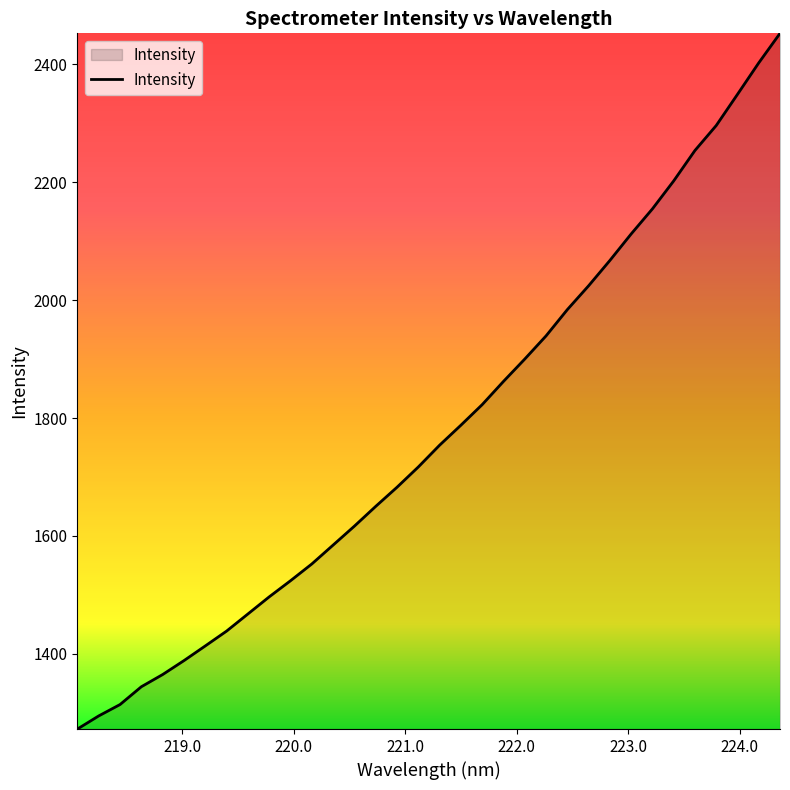

What is the difference between the maximum and minimum values?

1180.3